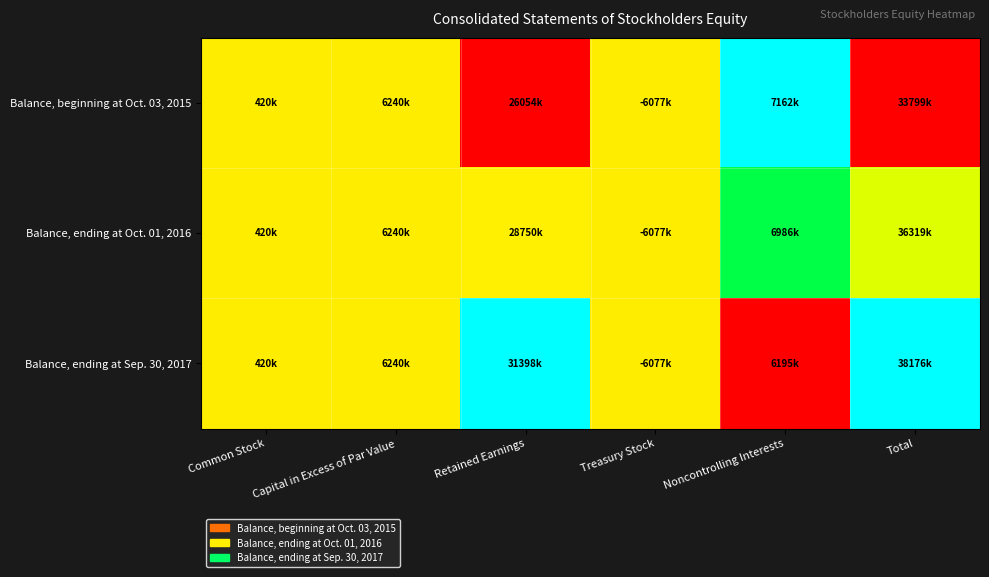

Between Retained Earnings and Capital in Excess of Par Value, which is larger?

Capital in Excess of Par Value